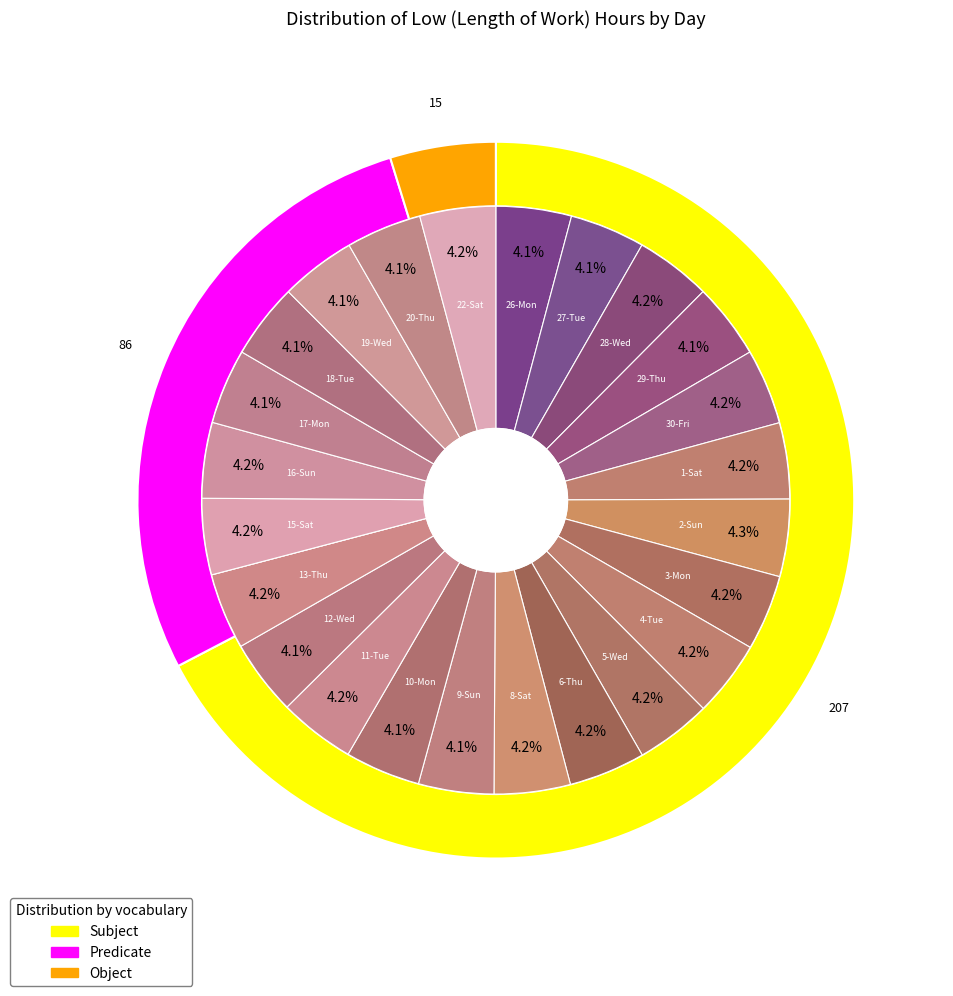

Is it true that 11-Tue is 1% of the pie?

False